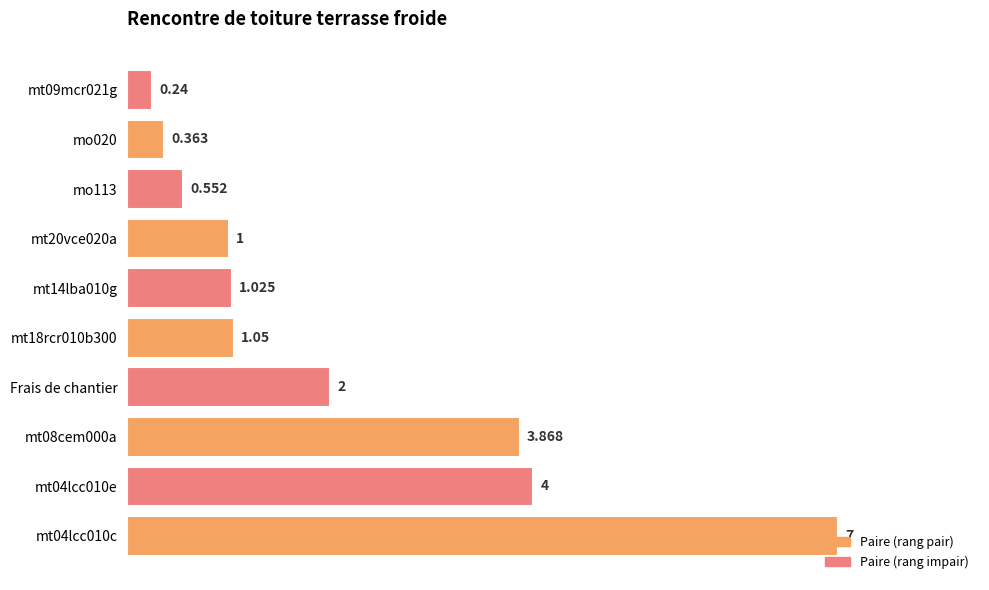

How many data points are less than 1?

3